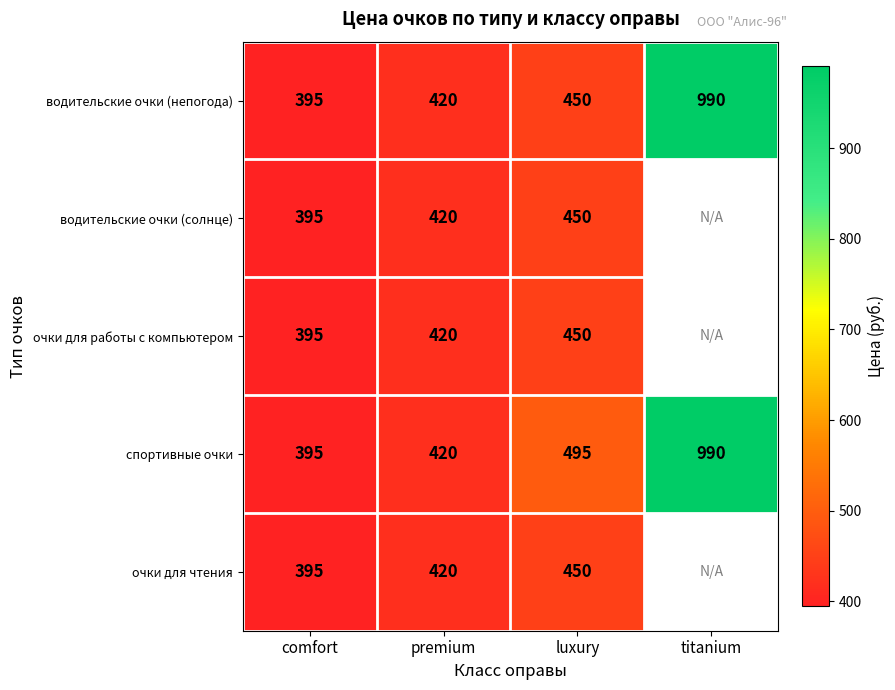

Is the value of очки для чтения at luxury greater than the value of водительские очки (непогода) at comfort?

Yes